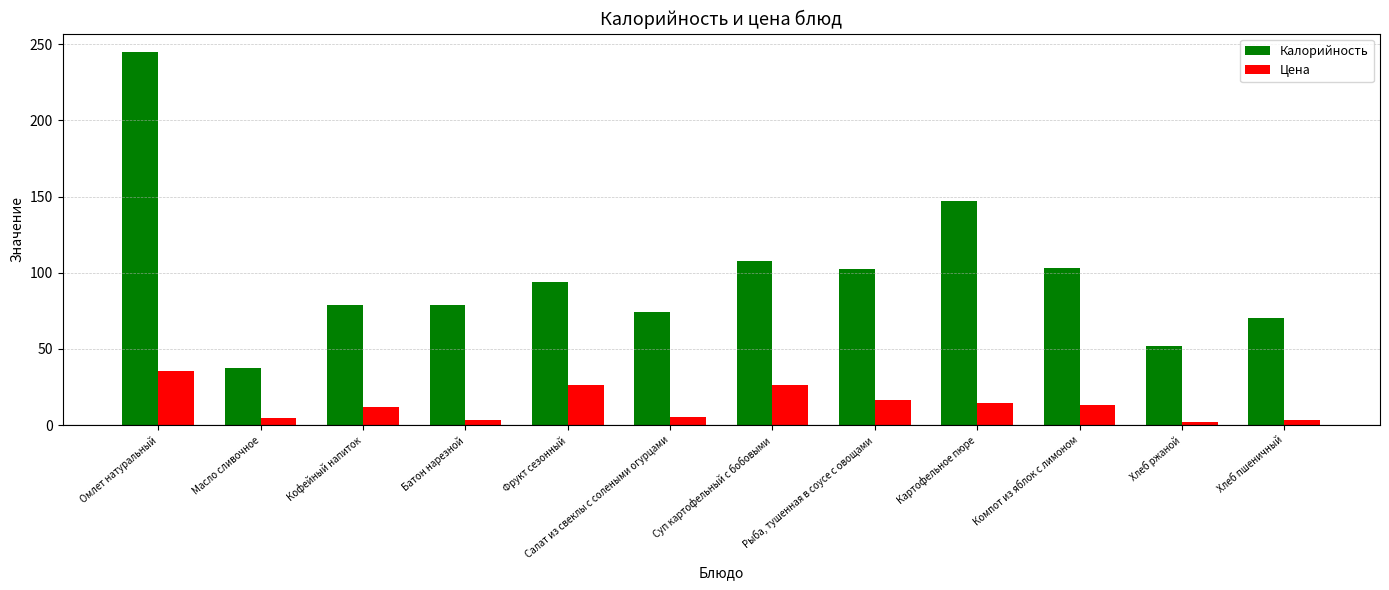

What is the difference between the maximum and second lowest values in the Калорийность series?

192.4